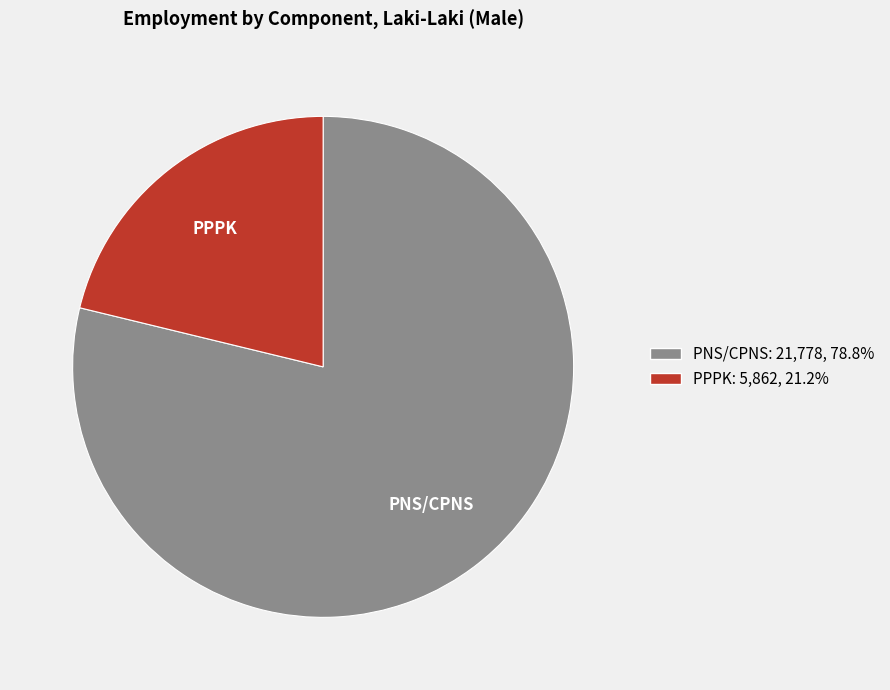

Does PNS/CPNS account for over 50% of the chart?

Yes